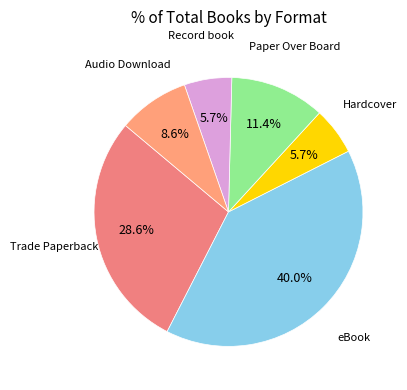

How many slices are in this pie chart?

6